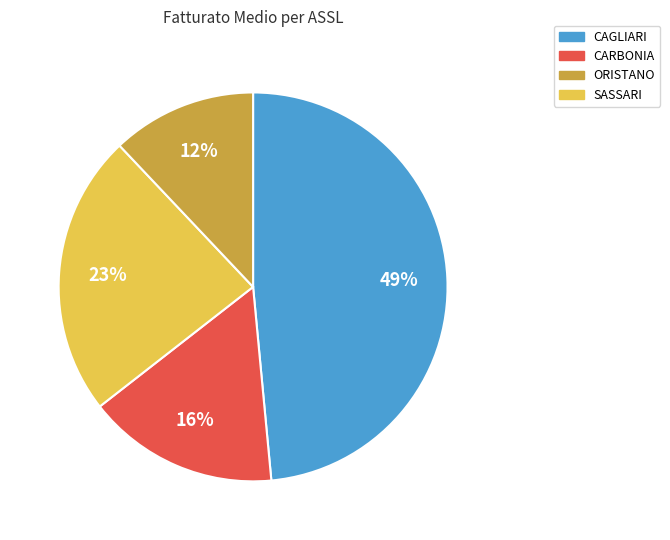

How many segments does this pie chart have?

4